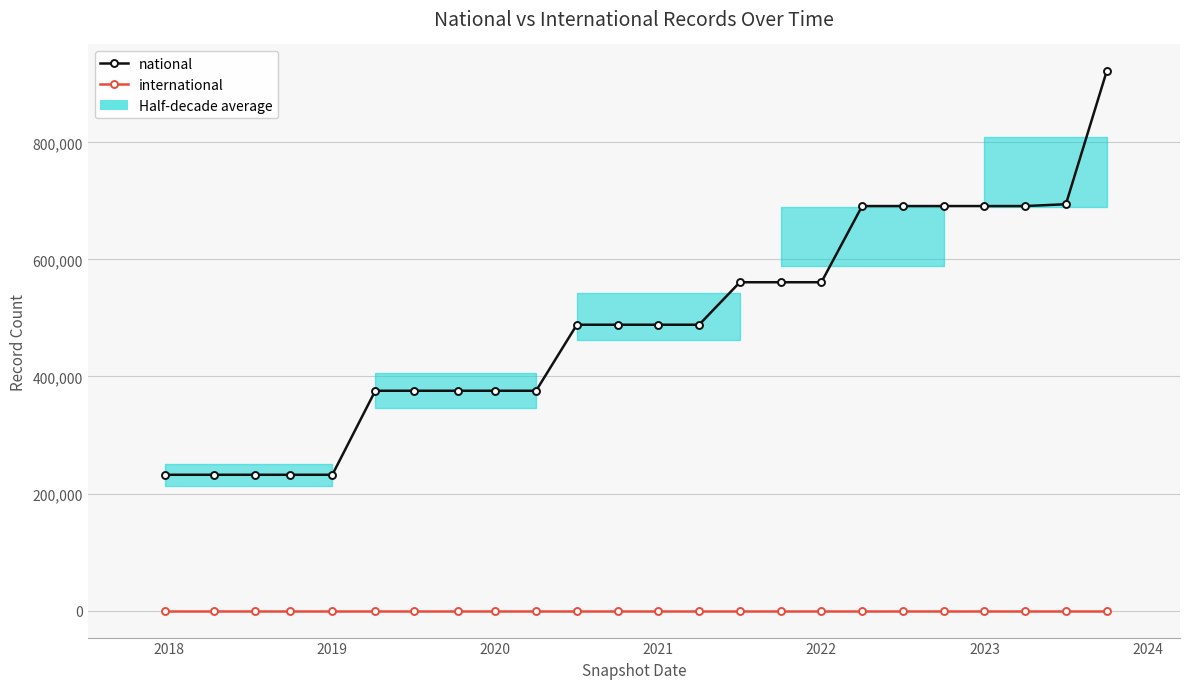

How many lines are shown in the chart?

2